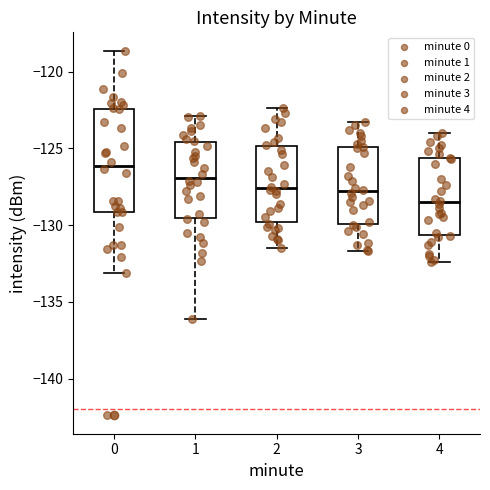

Reading left to right, read every box against the y-axis: the position of its median line, the range the box covers, and the ends of its whiskers. The values are not printed on the chart, so give them approximately, as read against the axis.

0: median -126.0, box -129.0 to -122.5, whiskers -133.0 to -118.5
1: median -127.0, box -129.5 to -124.5, whiskers -136.0 to -123.0
2: median -127.5, box -130.0 to -125.0, whiskers -131.5 to -122.5
3: median -128.0, box -130.0 to -125.0, whiskers -131.5 to -123.5
4: median -128.5, box -130.5 to -125.5, whiskers -132.5 to -124.0